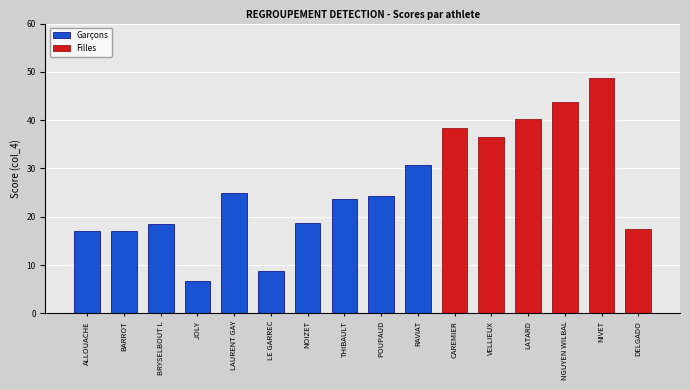

Is it true that the value at BARROT is 10.1?

False